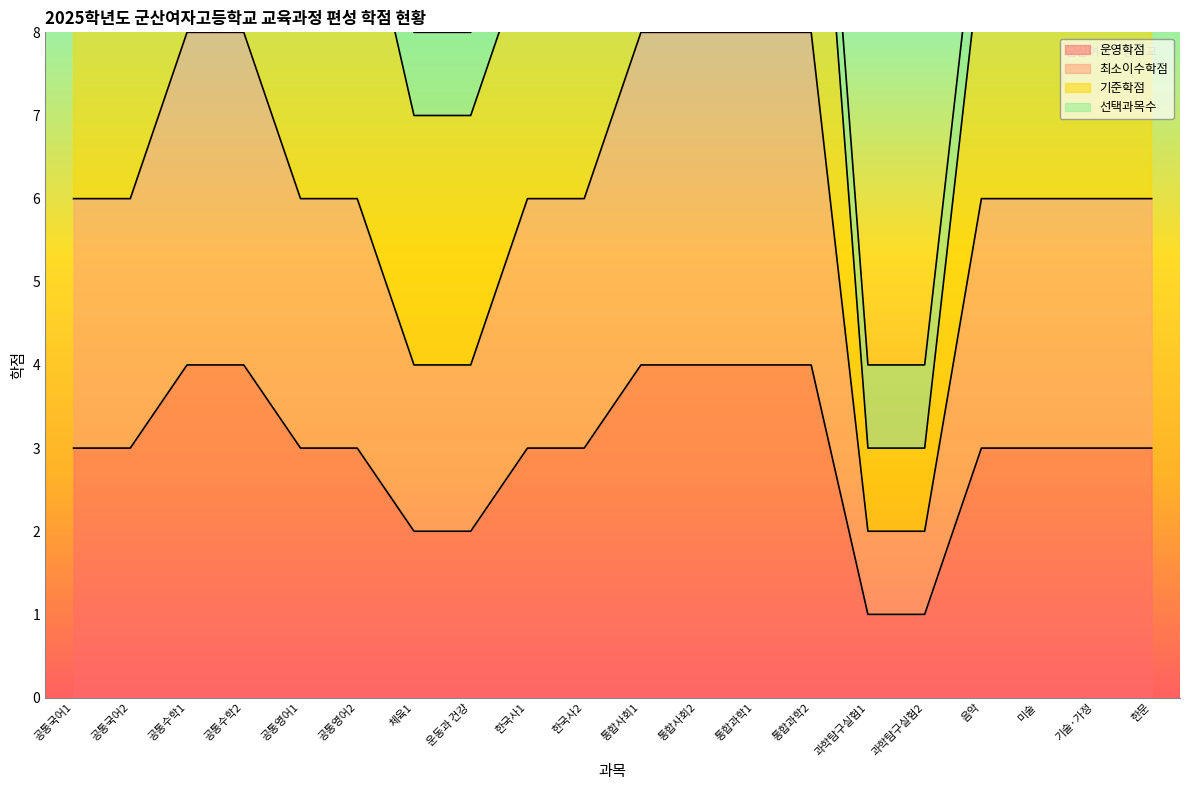

What is the approximate value of 운영학점 at 한문?

3